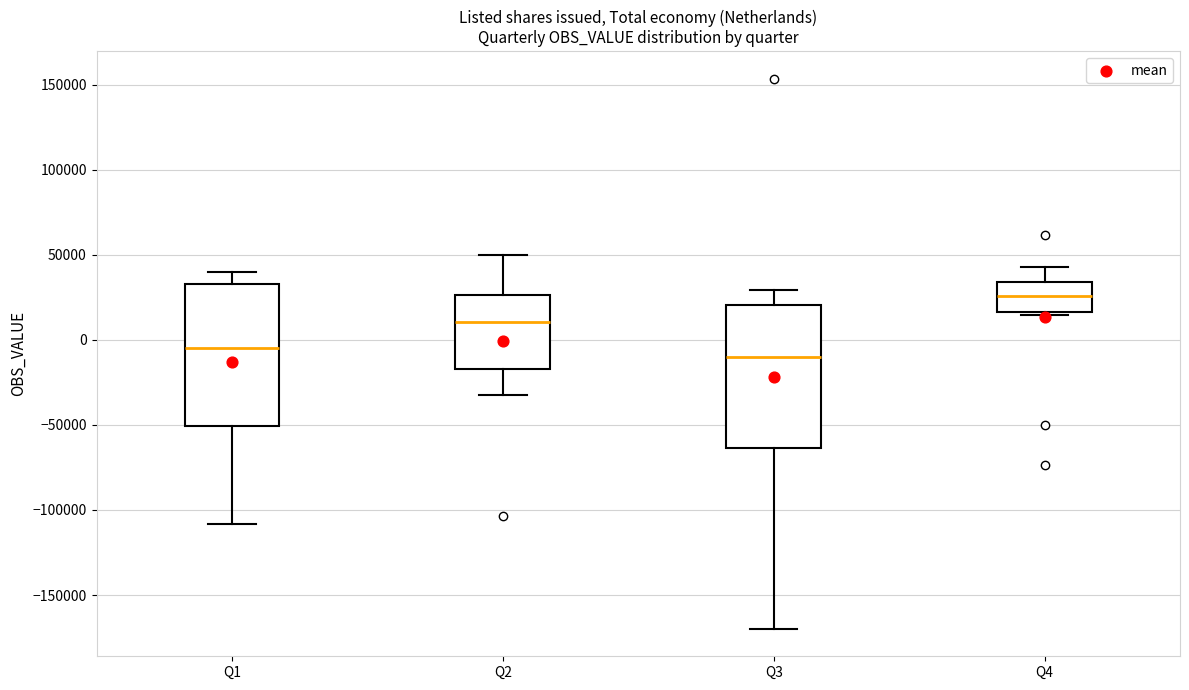

Reading left to right, transcribe this box plot: for each box, give where its median line is, the range the box spans, and where its two whiskers end, as read against the y-axis. The values are not printed on the chart, so give them approximately, as read against the axis.

Q1: median -5000, box -50000 to 35000, whiskers -110000 to 40000
Q2: median 10000, box -15000 to 25000, whiskers -30000 to 50000
Q3: median -10000, box -65000 to 20000, whiskers -170000 to 30000
Q4: median 25000, box 15000 to 35000, whiskers 15000 to 45000